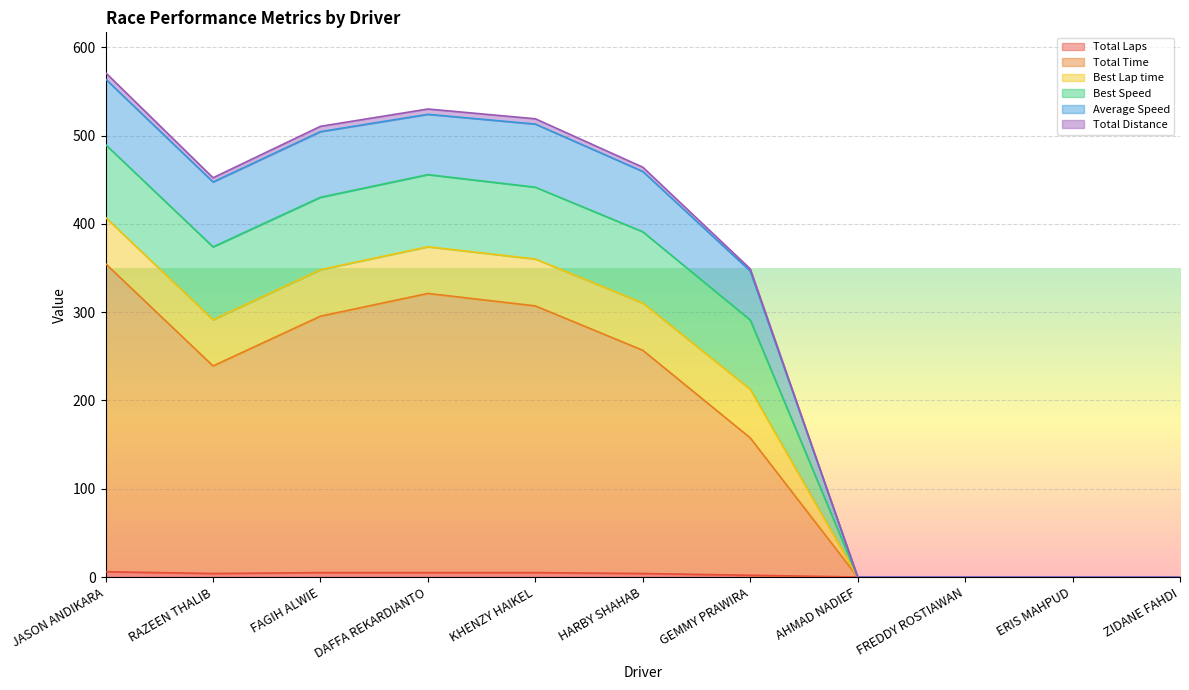

What is the value of the Average Speed point at the 6th from the left?

459.4